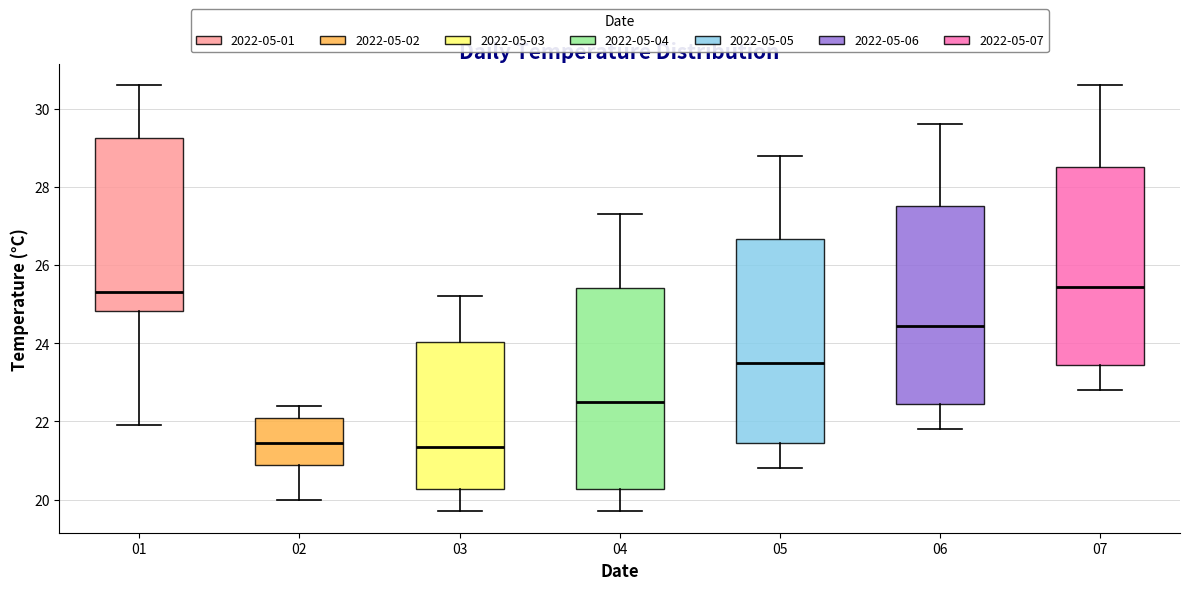

Reading left to right, read every box against the y-axis: the position of its median line, the range the box covers, and the ends of its whiskers. The values are not printed on the chart, so give them approximately, as read against the axis.

01: median 25.4, box 24.8 to 29.2, whiskers 22.0 to 30.6
02: median 21.4, box 20.8 to 22.2, whiskers 20.0 to 22.4
03: median 21.4, box 20.2 to 24.0, whiskers 19.8 to 25.2
04: median 22.6, box 20.2 to 25.4, whiskers 19.8 to 27.4
05: median 23.6, box 21.4 to 26.6, whiskers 20.8 to 28.8
06: median 24.4, box 22.4 to 27.6, whiskers 21.8 to 29.6
07: median 25.4, box 23.4 to 28.6, whiskers 22.8 to 30.6